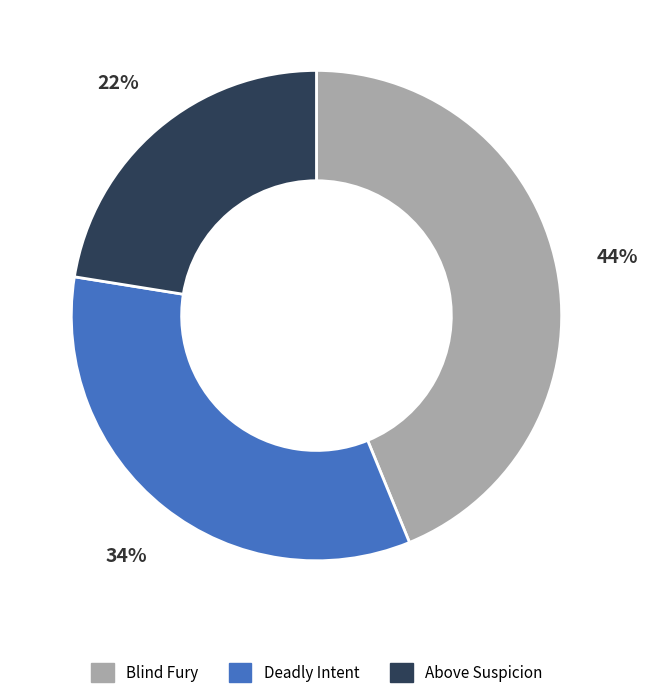

Is it true that Deadly Intent is 43% of the pie?

False